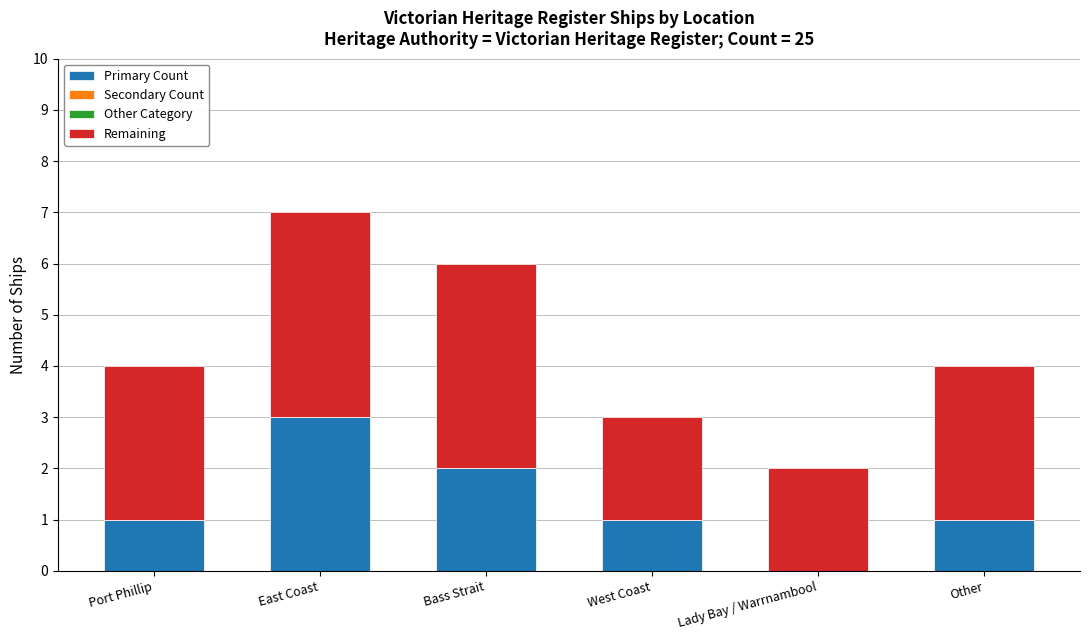

What is the sum of the Primary Count values at East Coast and Port Phillip?

4